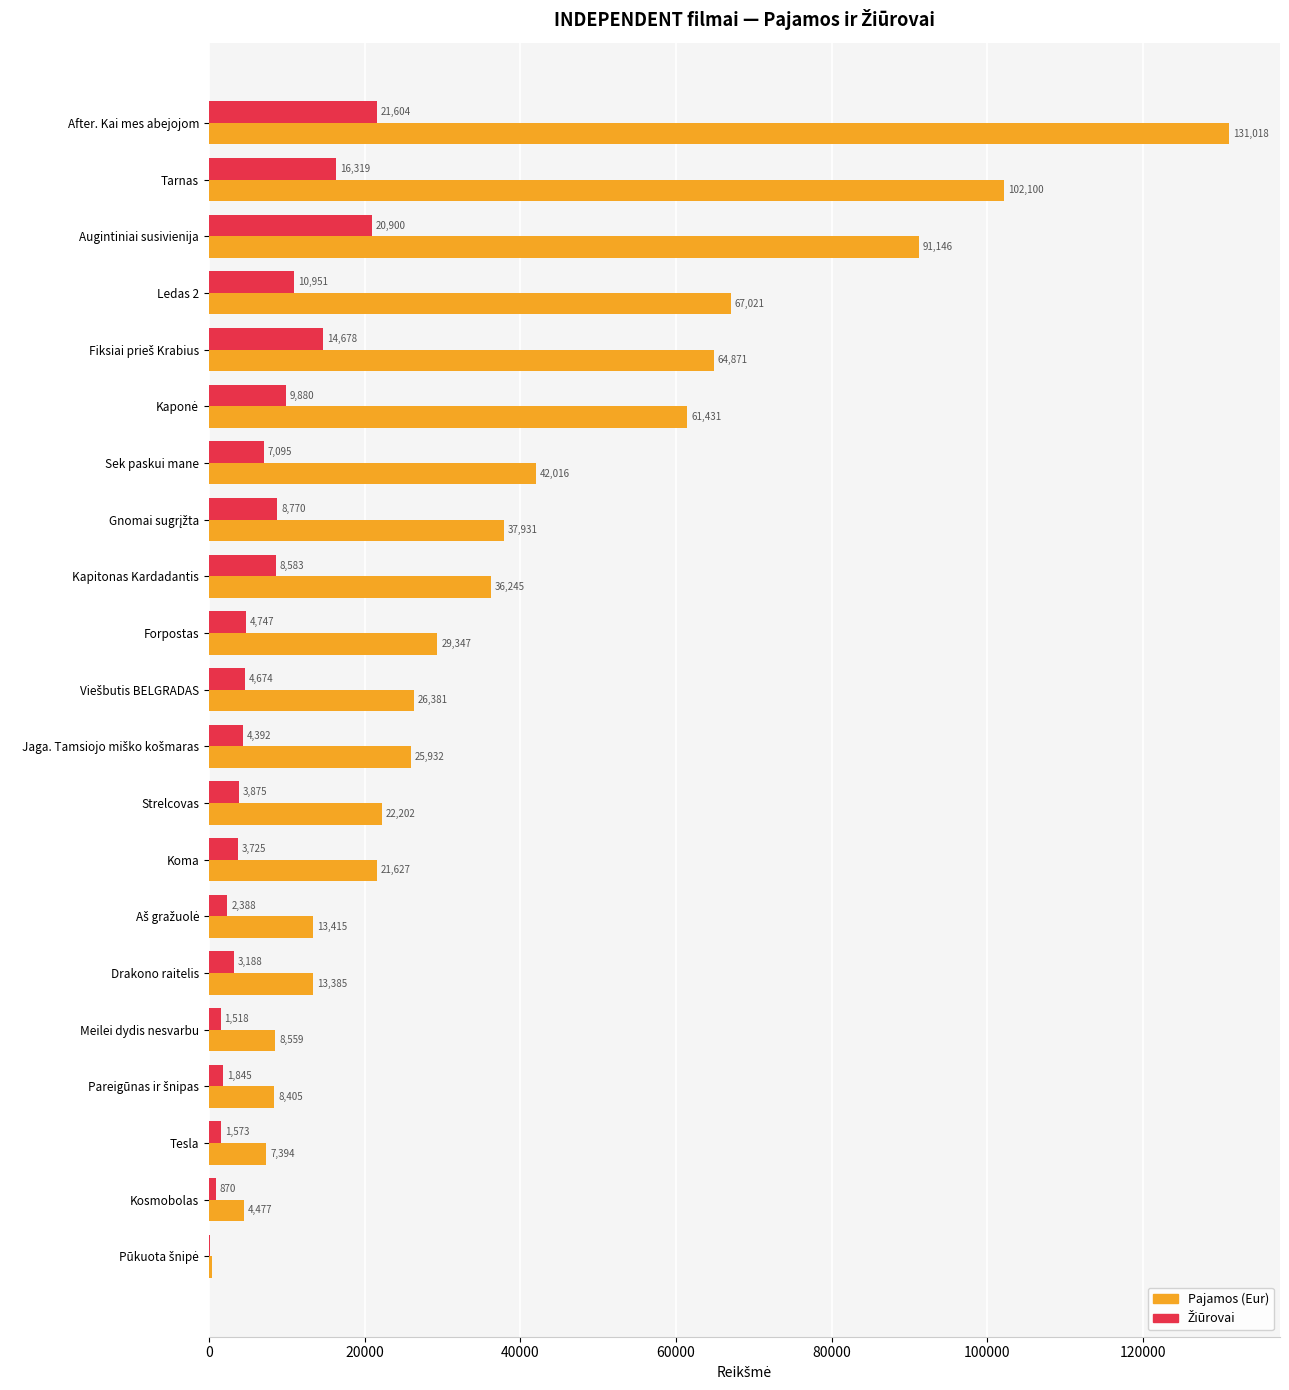

Which label corresponds to the largest value in the chart?

After. Kai mes abejojom